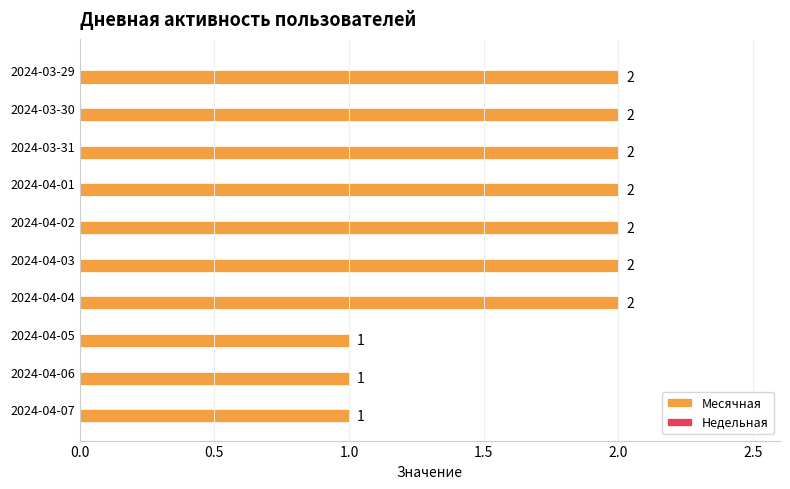

Is it true that the value at 2024-03-29 is 3?

False